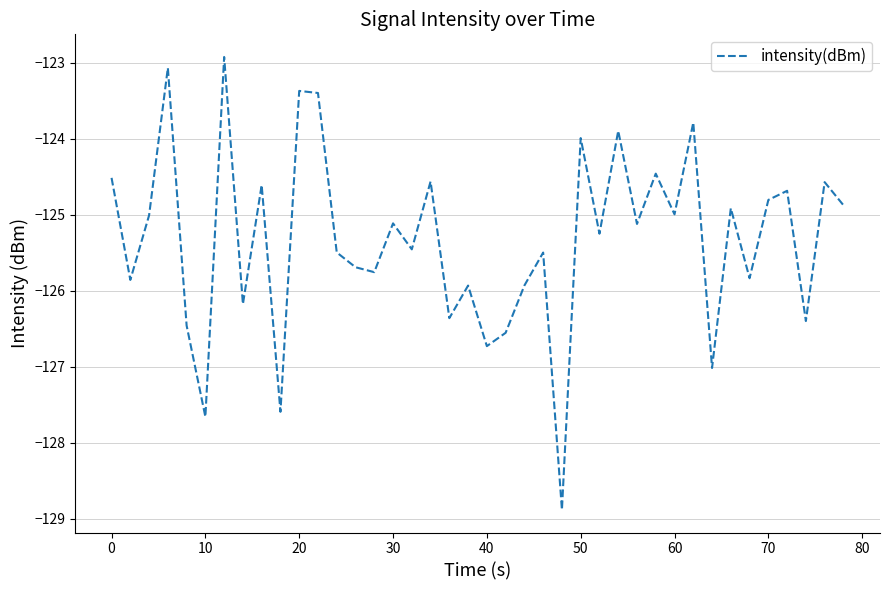

What is the greatest value displayed?

-122.9